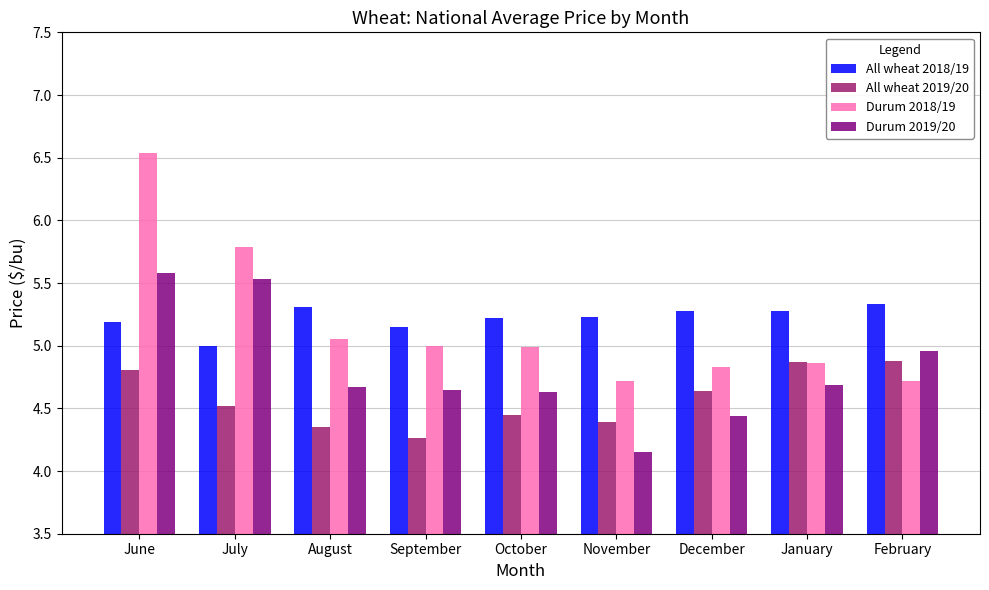

Count the number of categories in the chart.

9